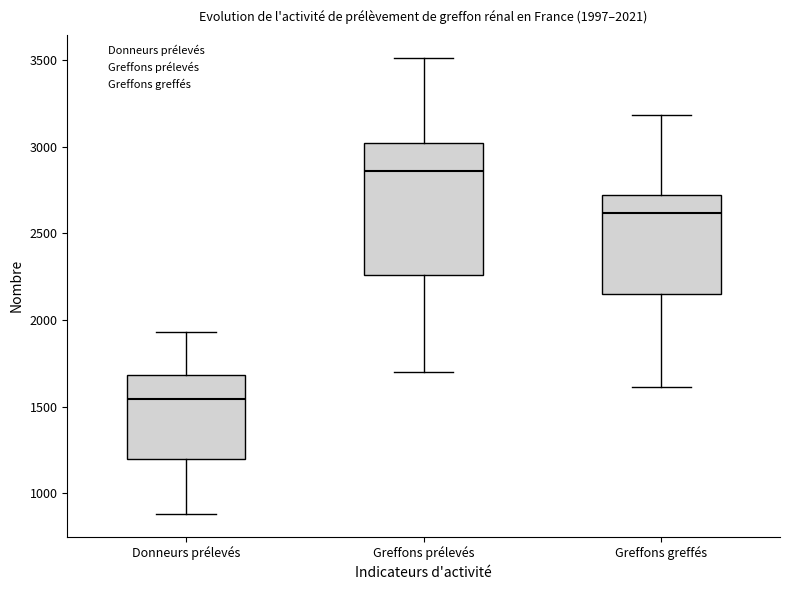

Which box is the tallest, from its lower edge to its upper edge?

Greffons prélevés